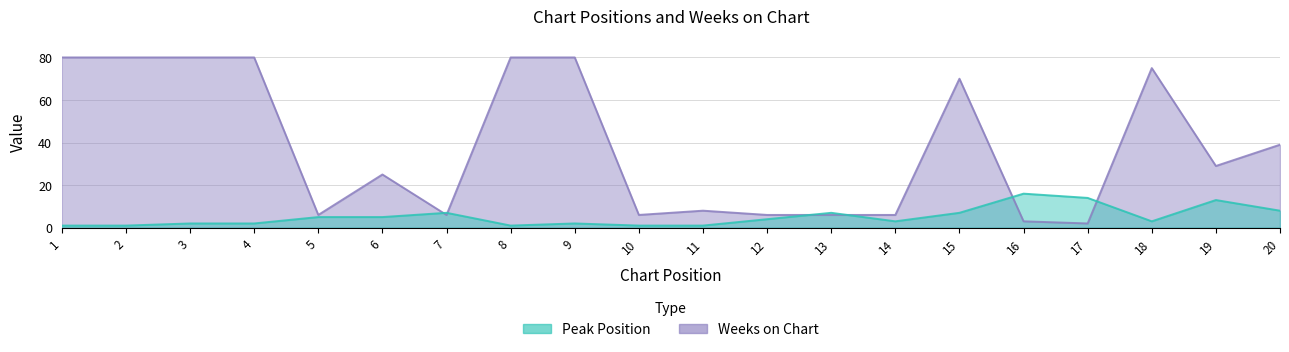

What is the total value across all series at 14?

9